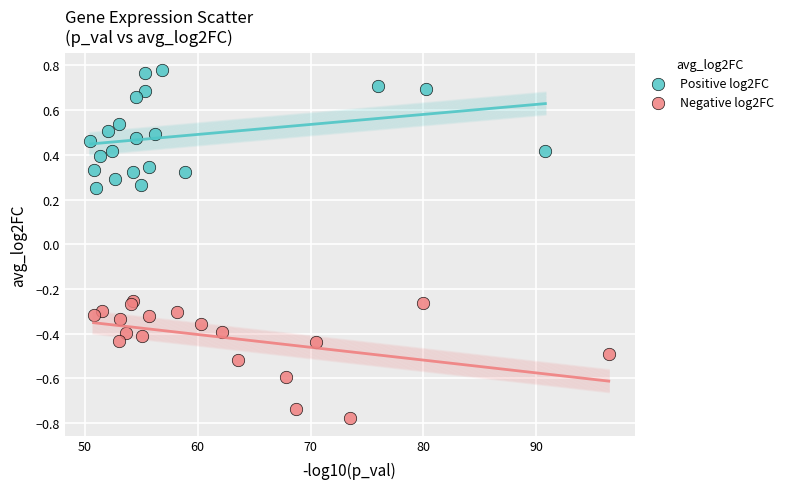

Which series reaches the maximum Y coordinate?

Positive log2FC